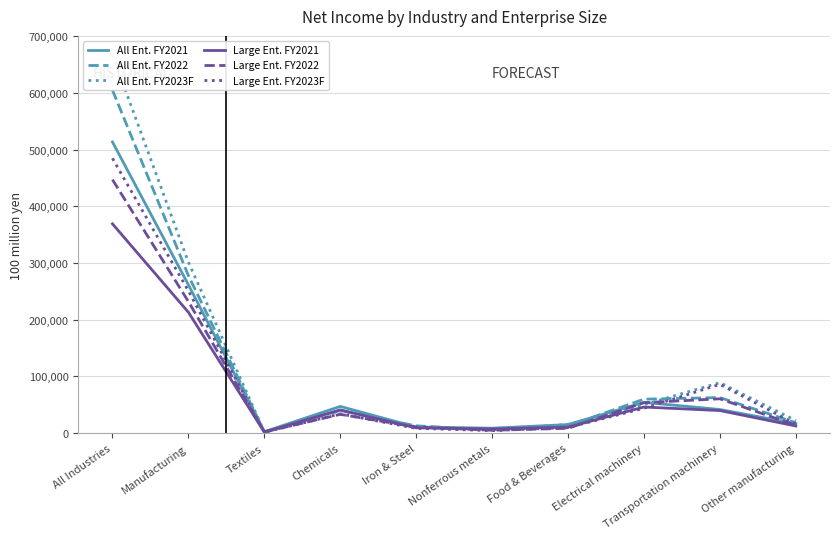

At which label does Large Ent. FY2022 first exceed 33056?

All Industries